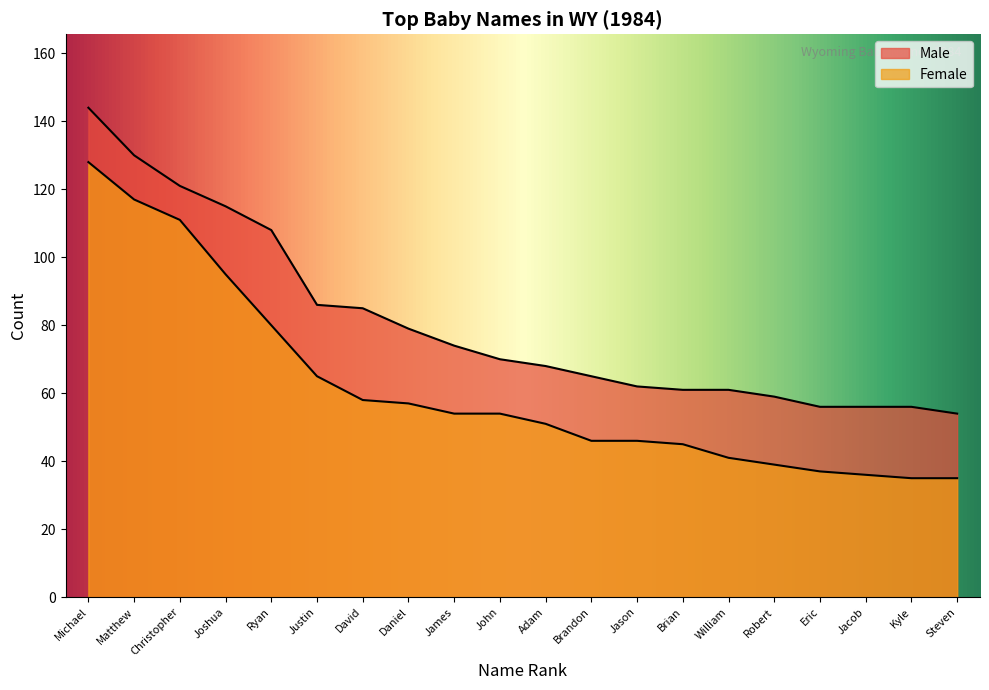

What value does the Male series have at Daniel, to the nearest 5?

80